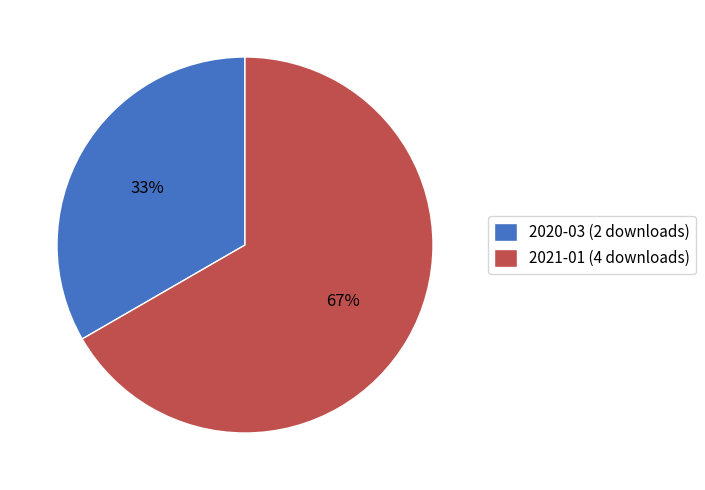

To the nearest percent, what is the combined percentage of 2021-01 (4 downloads) and 2020-03 (2 downloads)?

100%